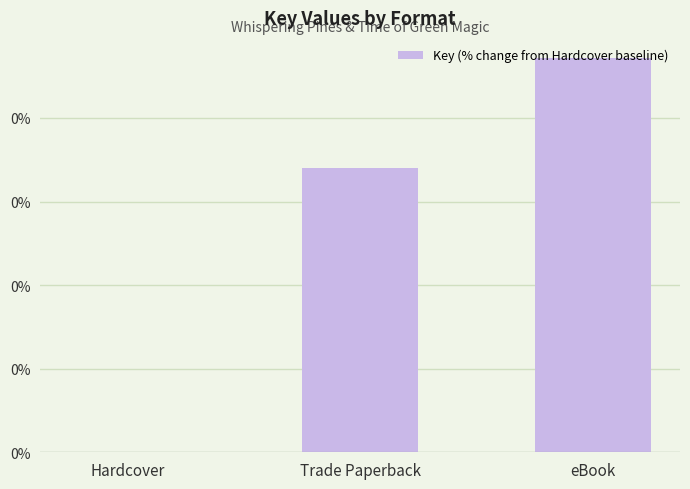

Reading right to left, transcribe all the data shown in this chart.

eBook=0.5	Trade Paperback=0.3	Hardcover=0.0